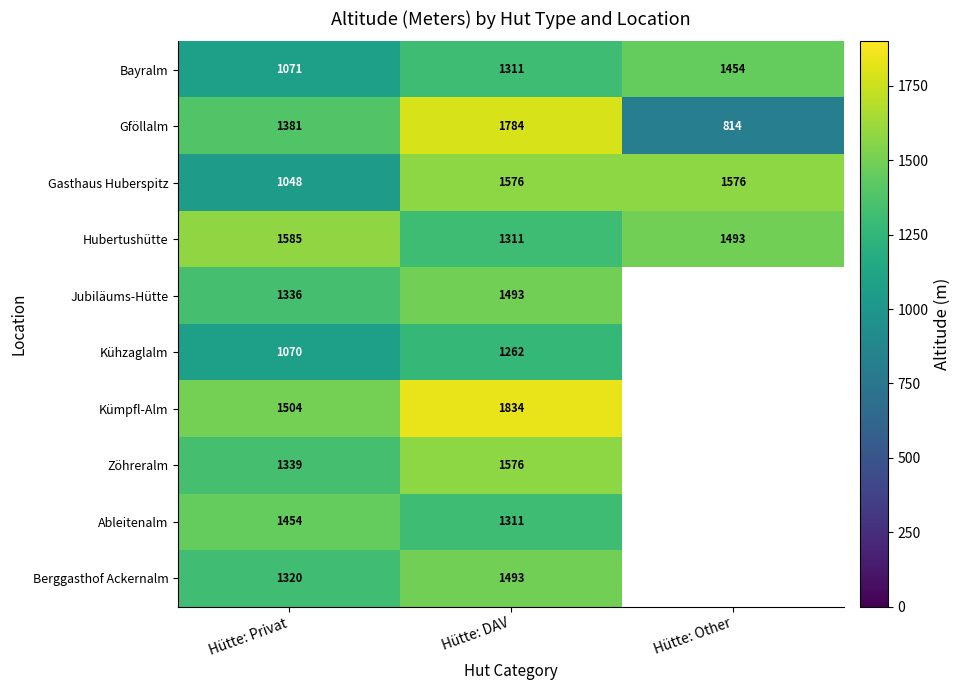

Which has a higher value, Hütte: Privat or Hütte: Other?

Hütte: Other